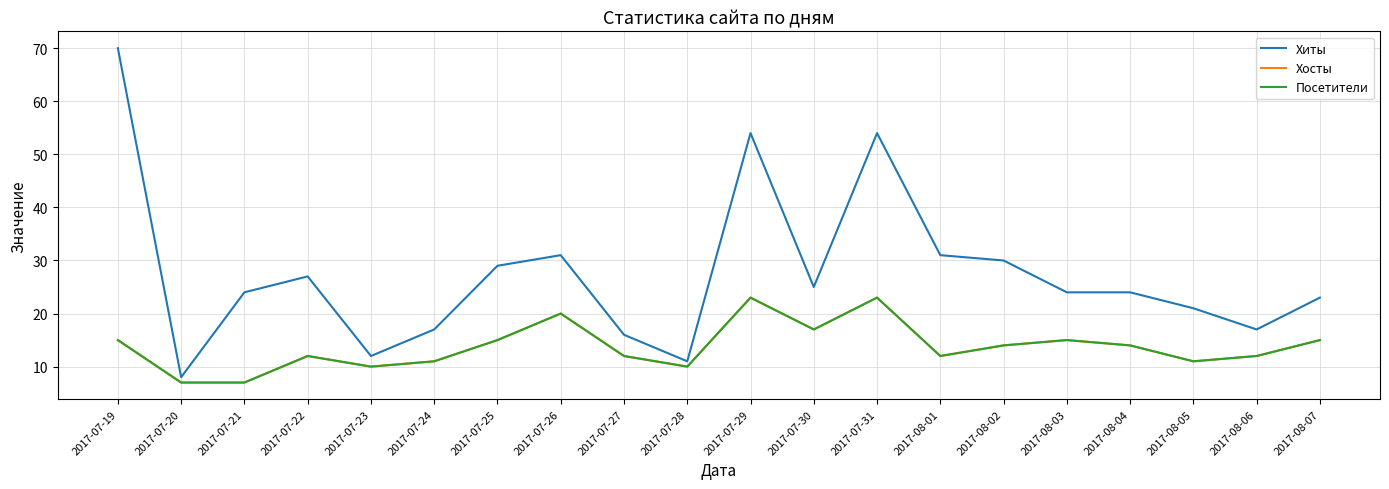

Does the chart display data point markers on the line(s)?

No